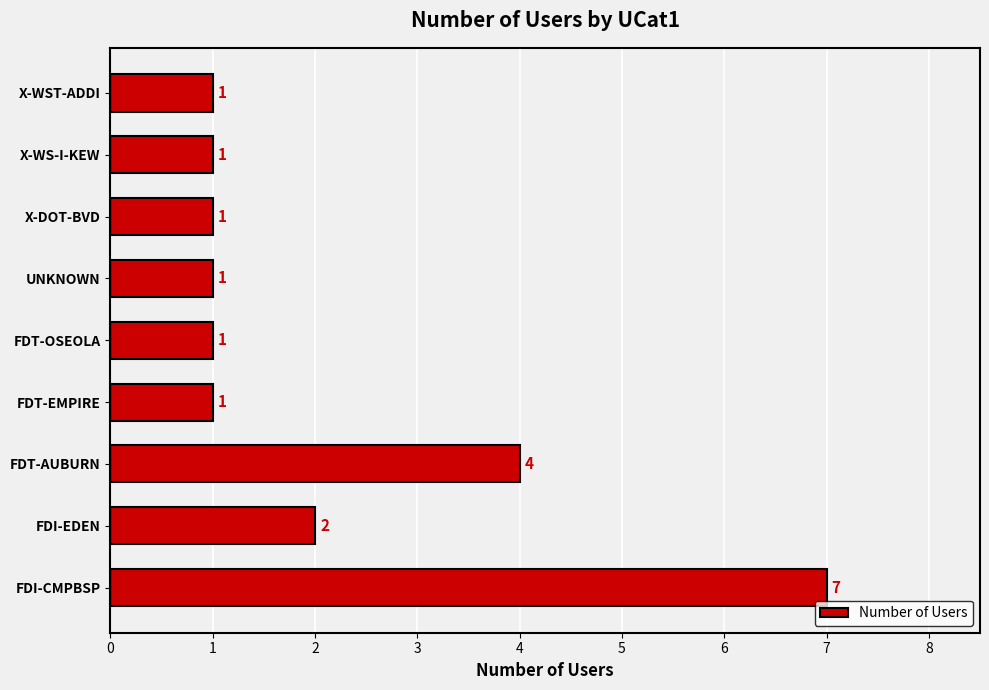

What is the average value?

2